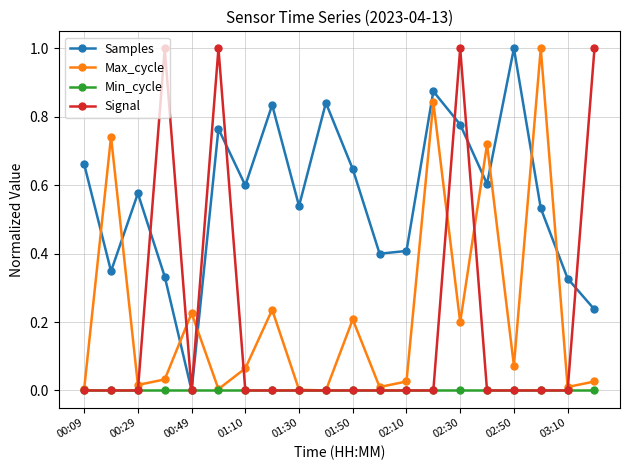

True or false: Max_cycle has more than 1 interior local peaks.

True